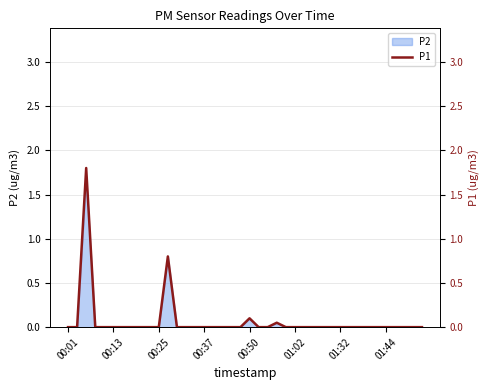

Reading right to left, transcribe all the data shown in this chart.

0.0	0.0	0.0	0.0	0.0	0.0	0.0	0.0	0.0	0.0	0.0	0.0	0.0	0.0	0.0	0.0	0.1	0.0	0.0	0.1	0.0	0.0	0.0	0.0	0.0	0.0	0.0	0.0	0.8	0.0	0.0	0.0	0.0	0.0	0.0	0.0	0.0	1.8	0.0	0.0